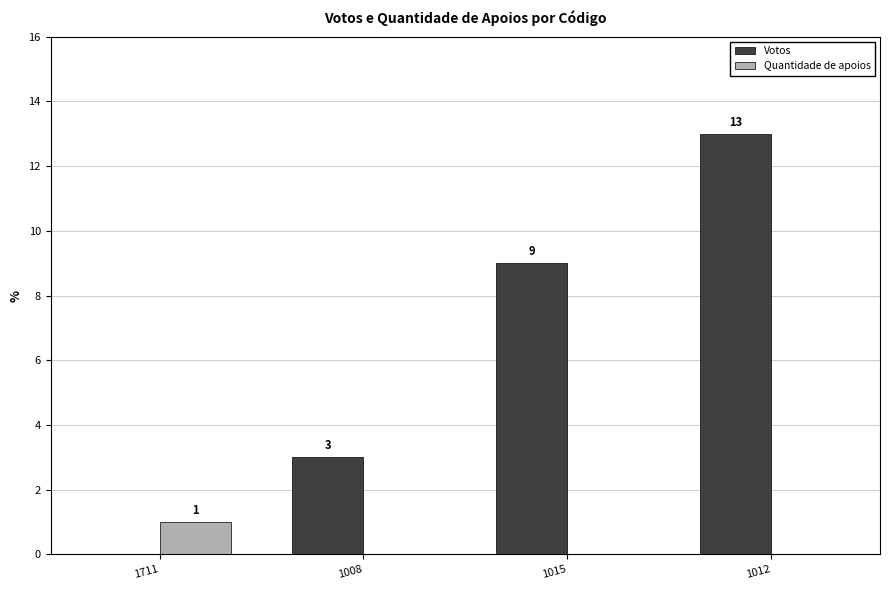

Which series has the largest total across all categories?

Votos